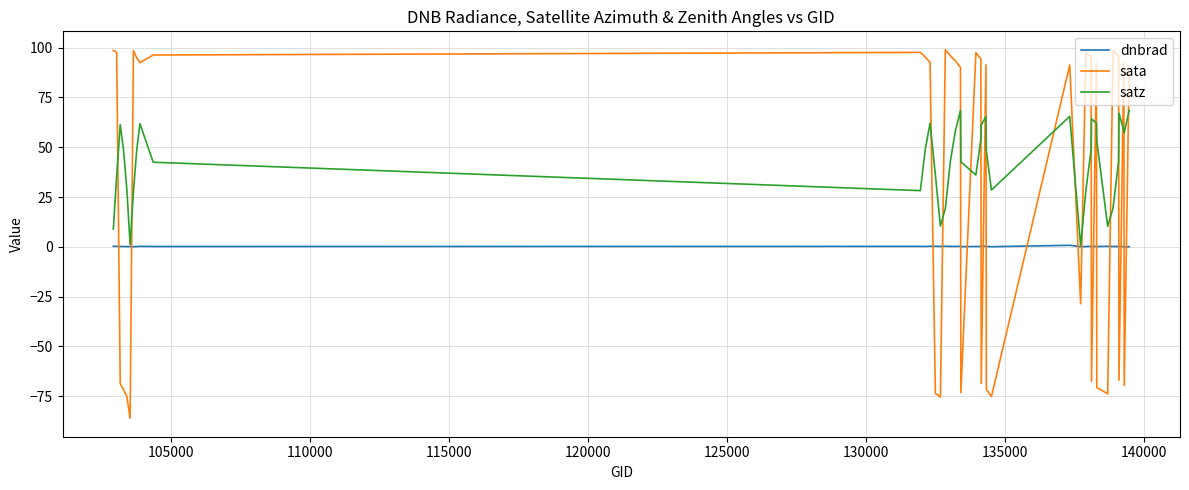

Which series has the largest total across all categories?

satz